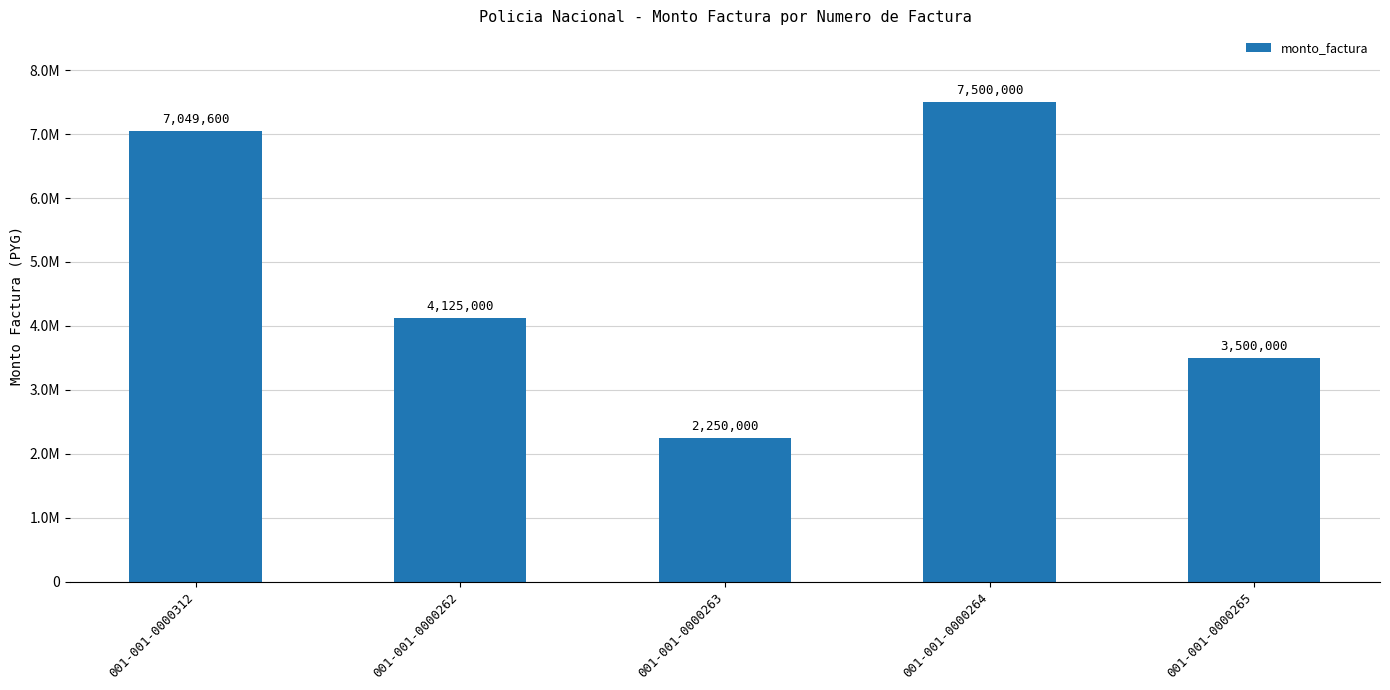

What value does the data have at 001-001-0000262, to the nearest 10?

4125000